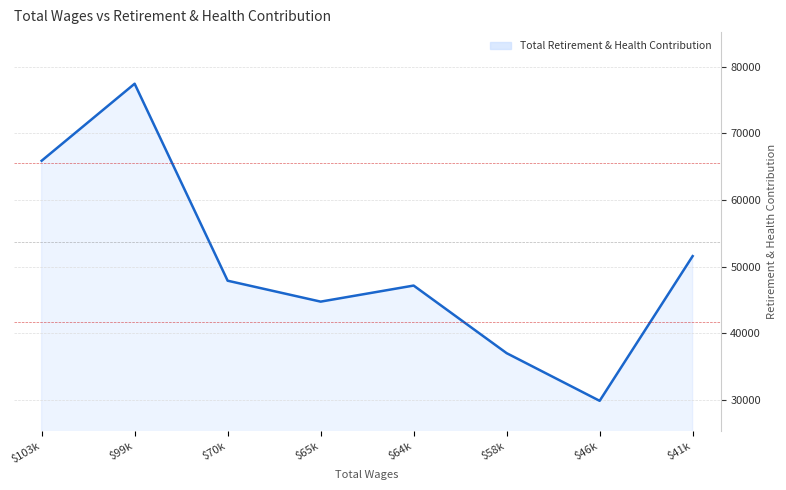

Which label corresponds to the smallest value in the chart?

$46k